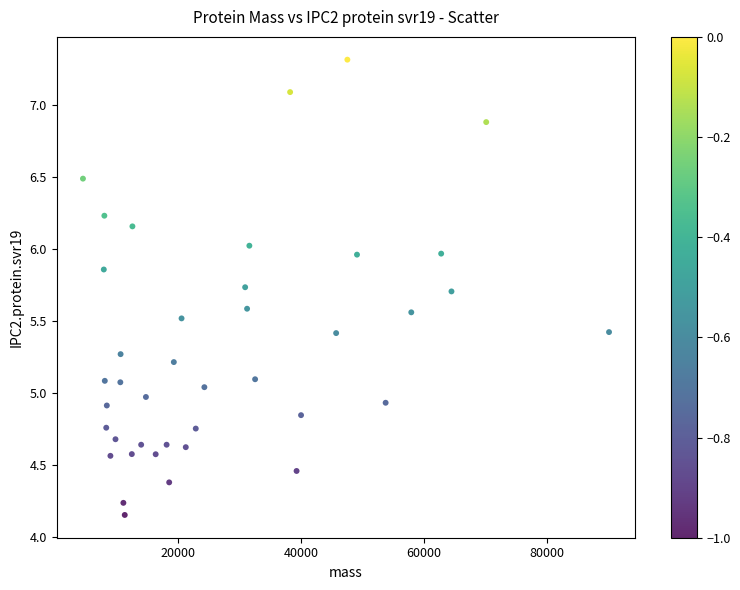

What is the range of X values (max minus min)?

85446.9